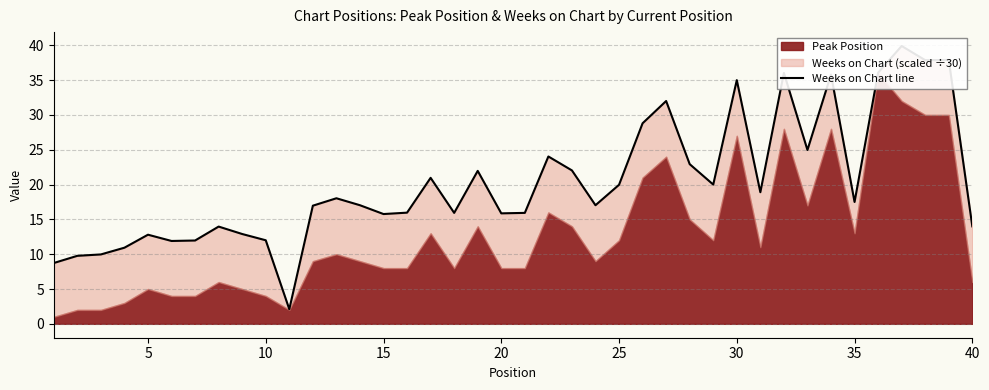

The chart shows a value of 8.9 at 5. True or false?

False